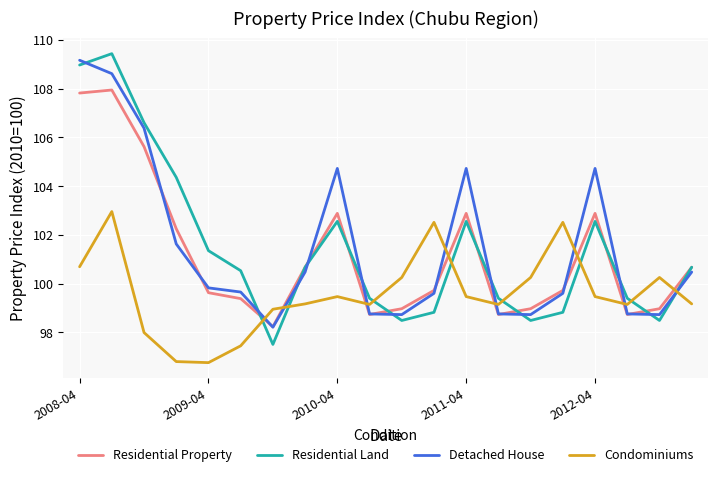

Which series ends up on top after the final intersection of Condominiums and Residential Property?

Residential Property